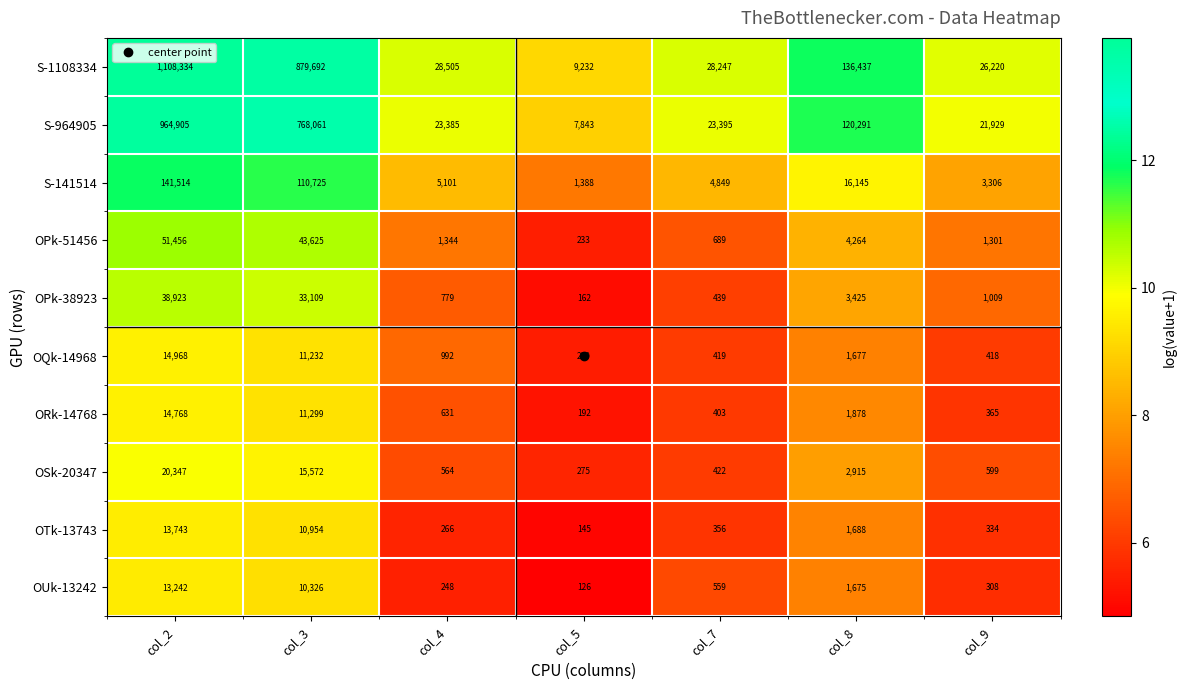

What is the difference between the maximum and minimum values in the OQk-14968 series?

14738